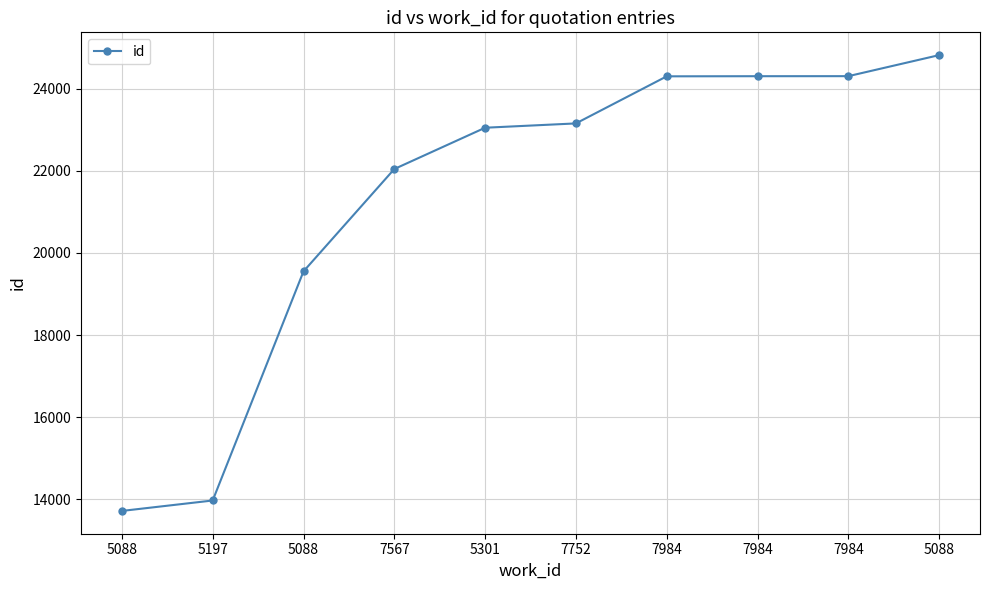

Is this an area chart (filled region under the line)?

No